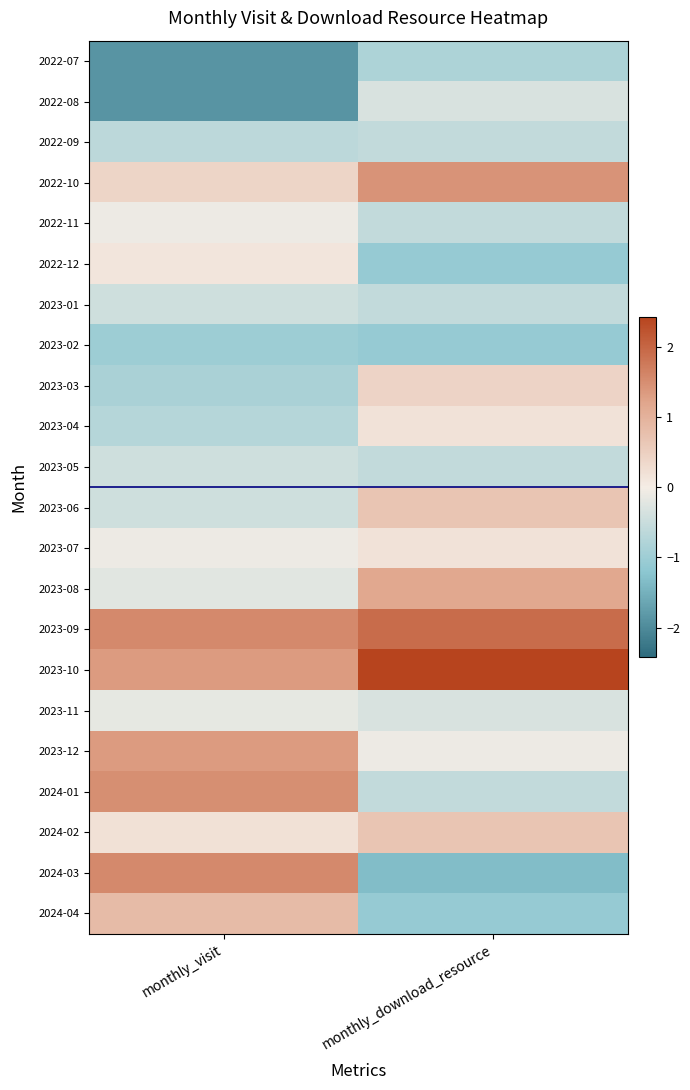

At which category does the chart reach its peak across all series?

monthly_download_resource